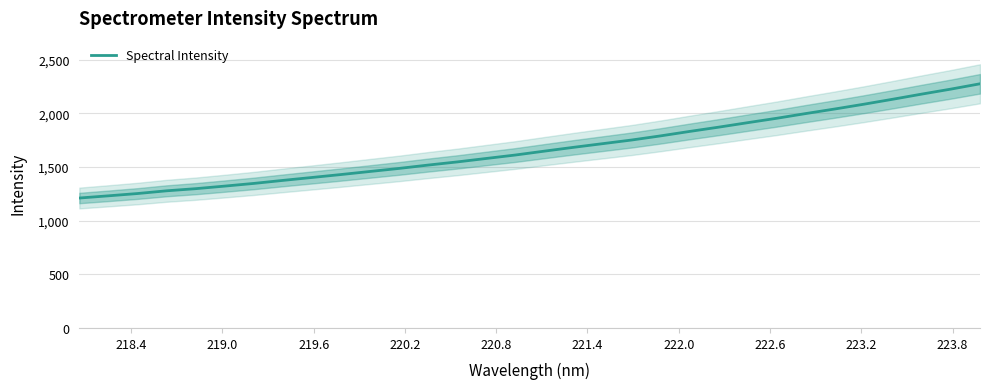

What is the lowest value of the Spectral Intensity series?

1211.5